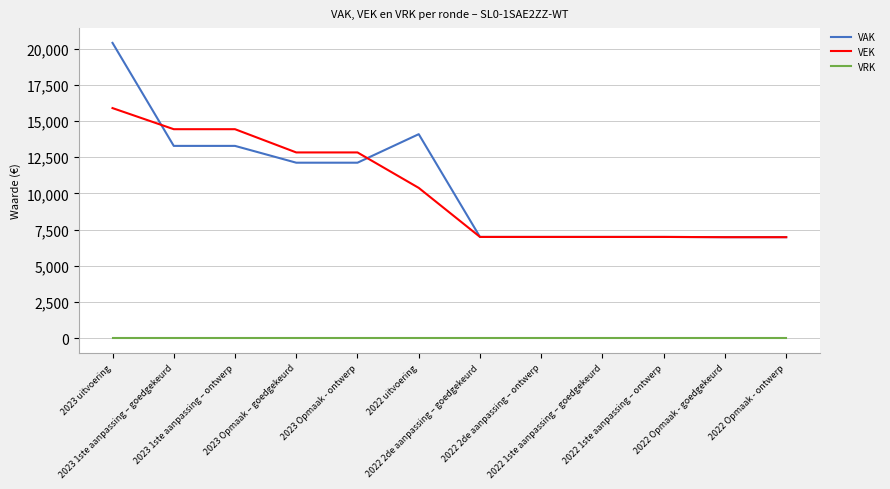

What is the total value across all series at 2022 Opmaak - goedgekeurd?

13954